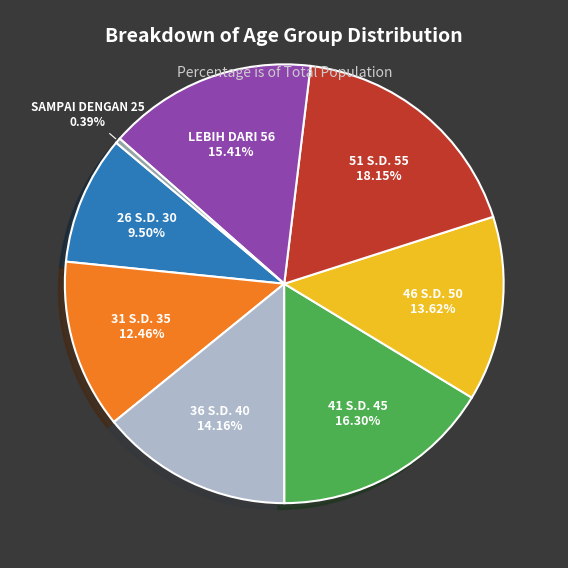

Is there any slice that represents more than half of the pie?

No